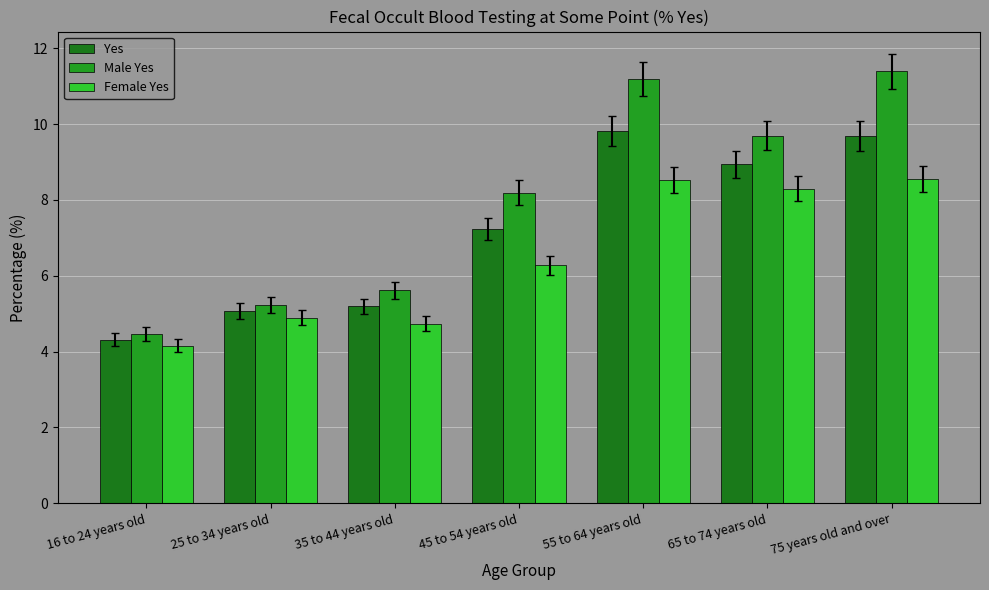

What is the sum of all Female Yes values?

45.5